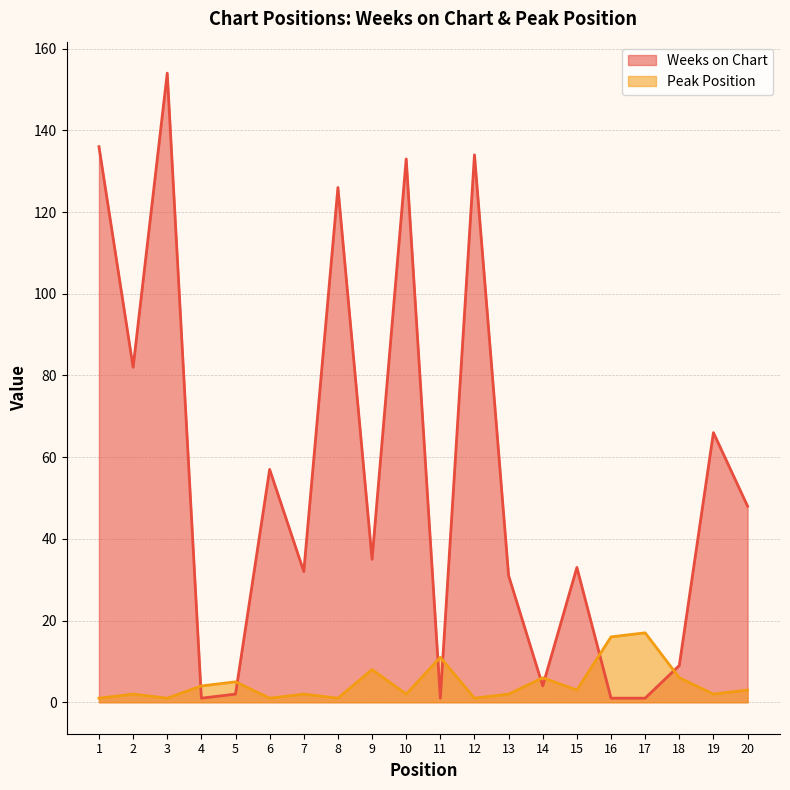

What is the value of the Peak Position point at the 13th from the left?

2